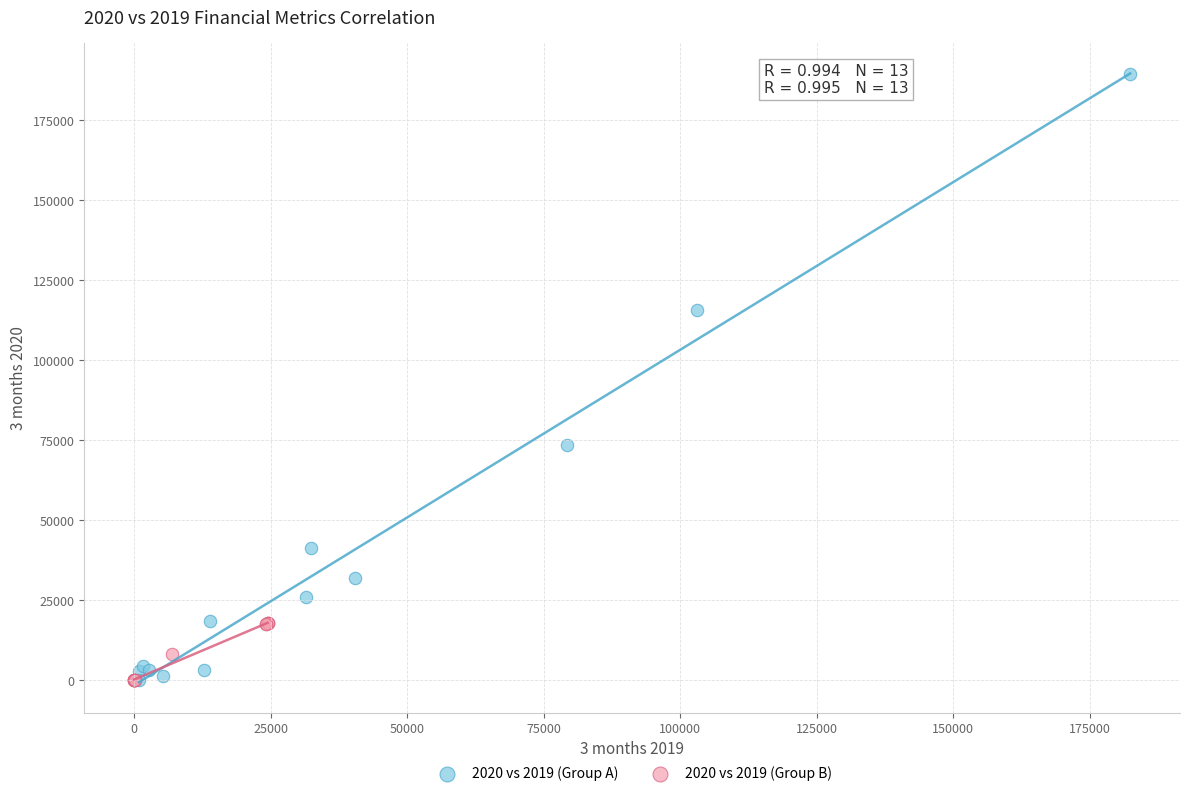

Which series has the largest Y range (max minus min)?

2020 vs 2019 (Group A)